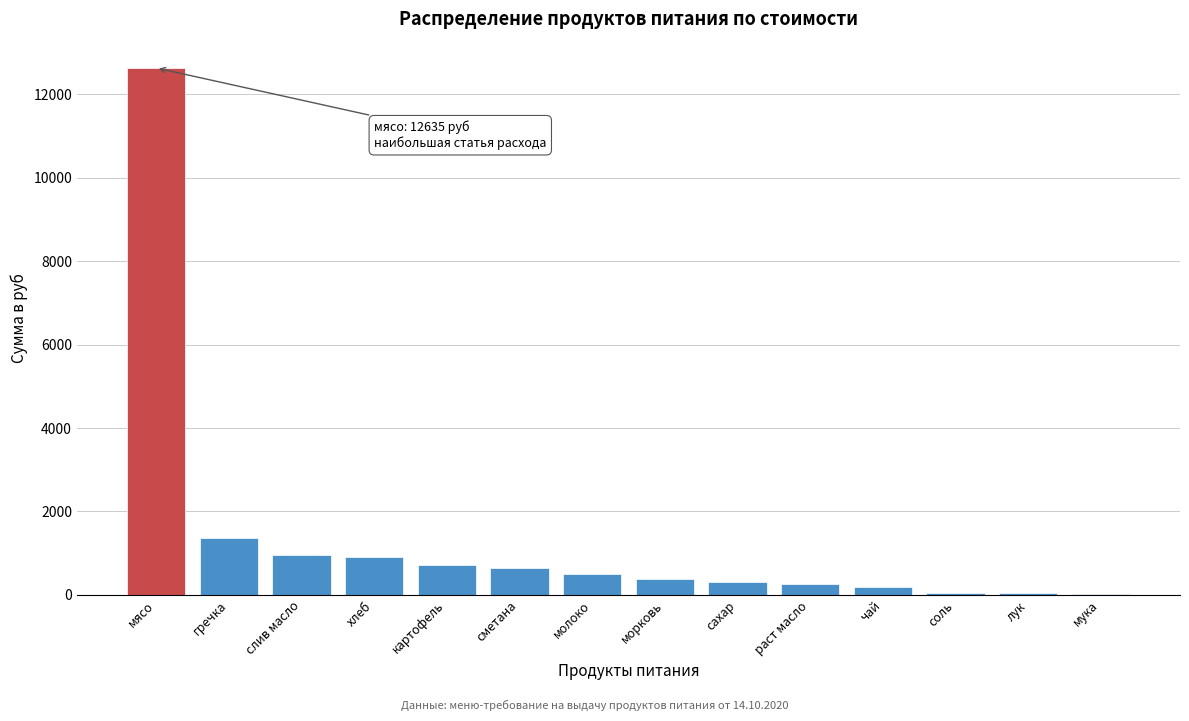

What is the greatest value displayed?

12635.0